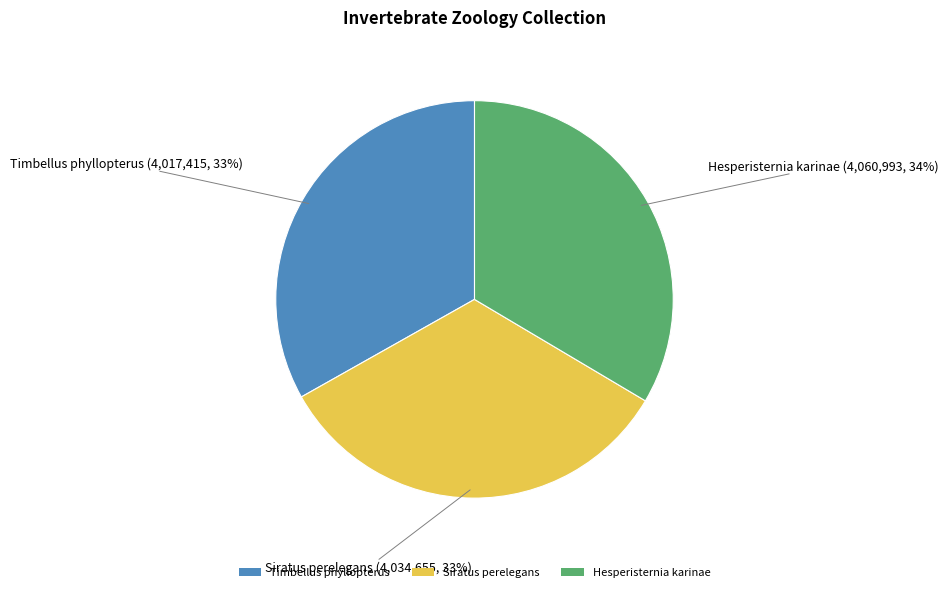

Approximately how many times larger is the value at Timbellus phyllopterus compared to Siratus perelegans?

1.0